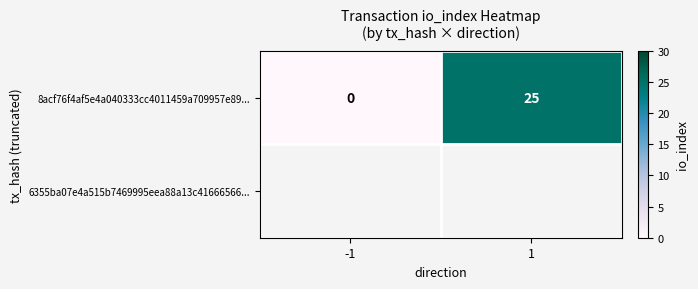

What is the average value?

12